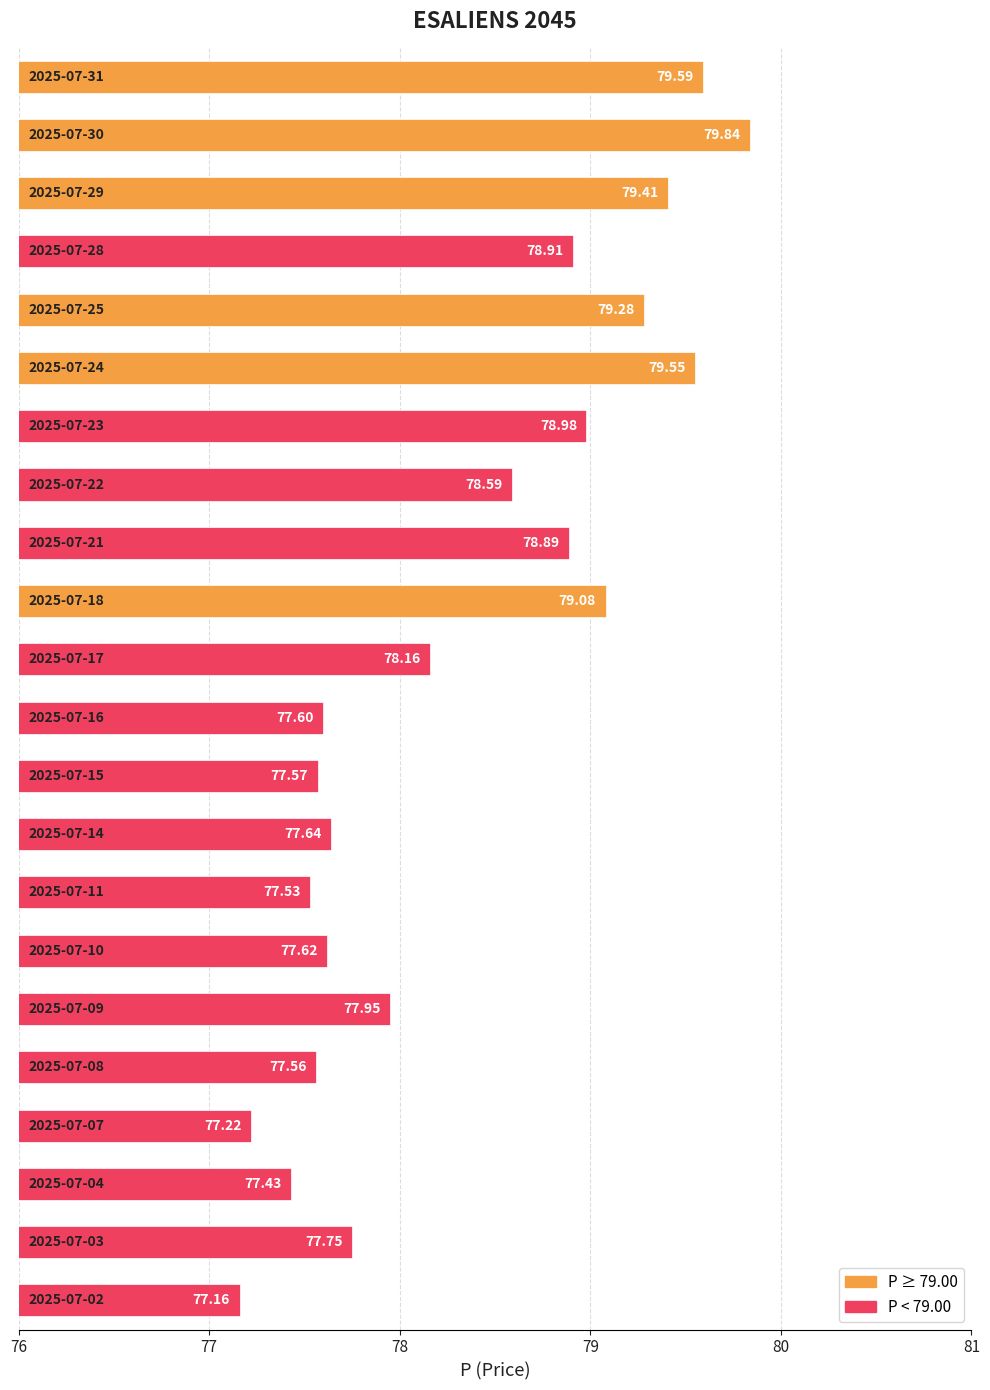

What is the average value?

78.3